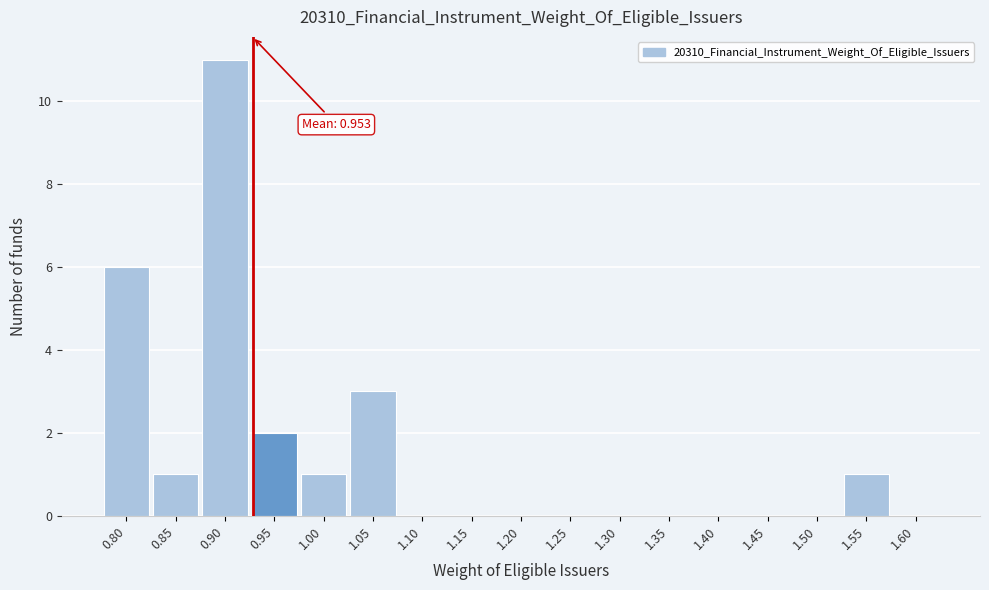

Reading left to right, what are all the values shown in this chart?

0.80=6	0.85=1	0.90=11	0.95=2	1.00=1	1.05=3	1.10=0	1.15=0	1.20=0	1.25=0	1.30=0	1.35=0	1.40=0	1.45=0	1.50=0	1.55=1	1.60=0